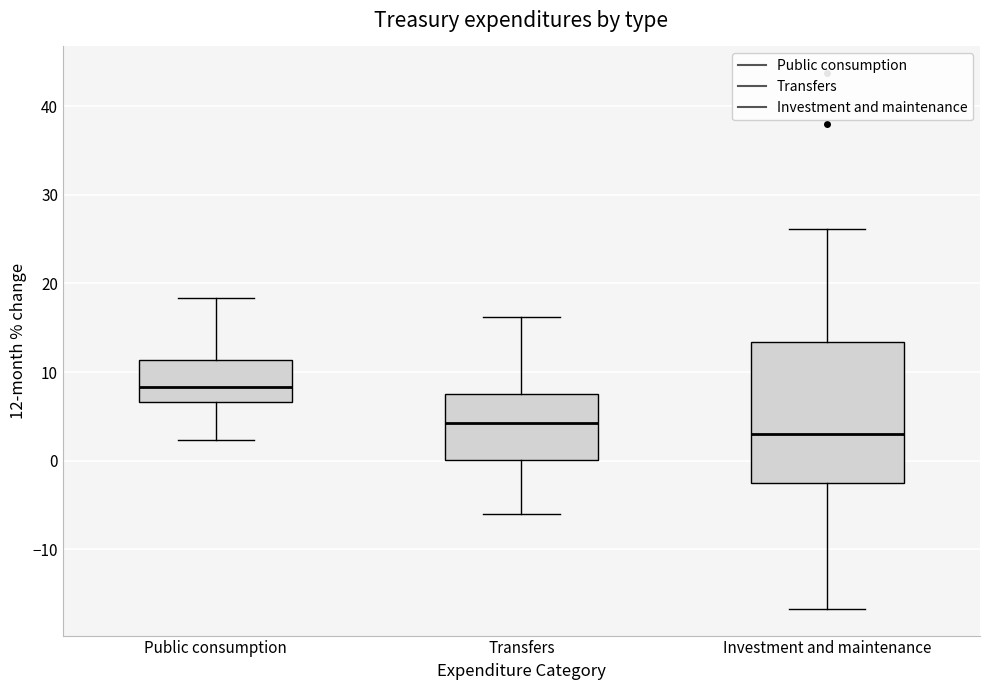

Which box has the lowest median line?

Investment and maintenance